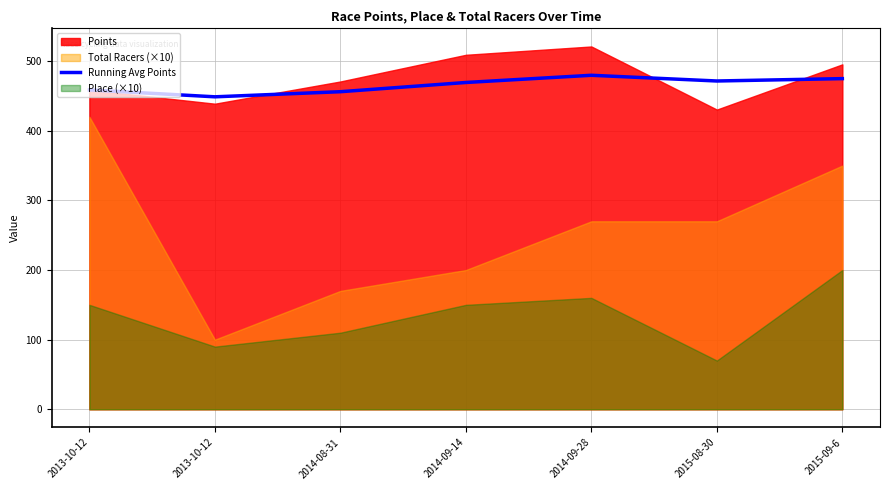

What is the difference between the values at 2014-09-28 and 2014-09-14?

10.3